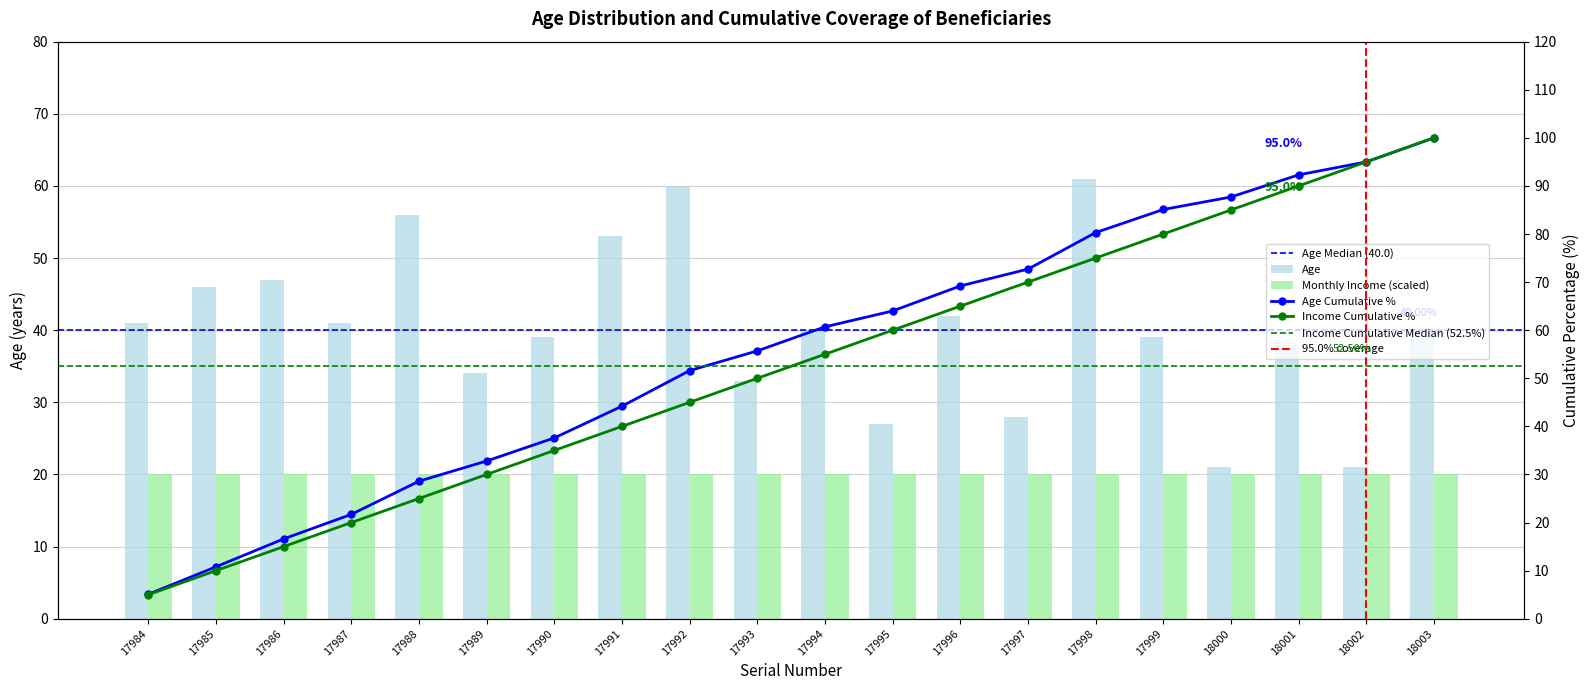

At which category does the chart reach its minimum across all series?

18000